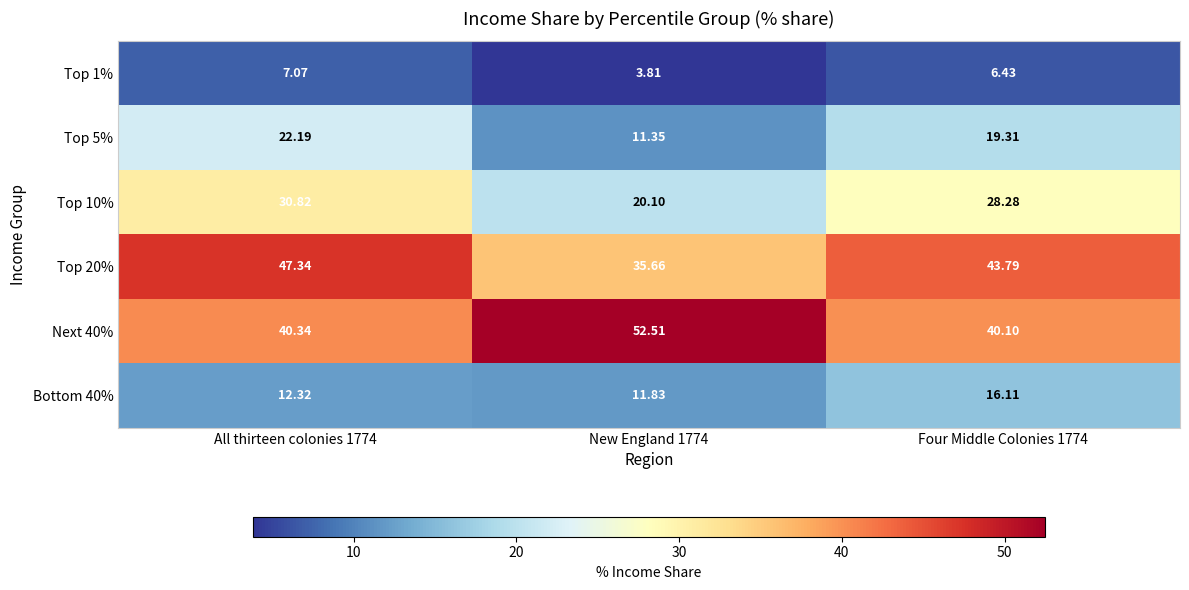

Which label corresponds to the largest value in the chart?

New England 1774